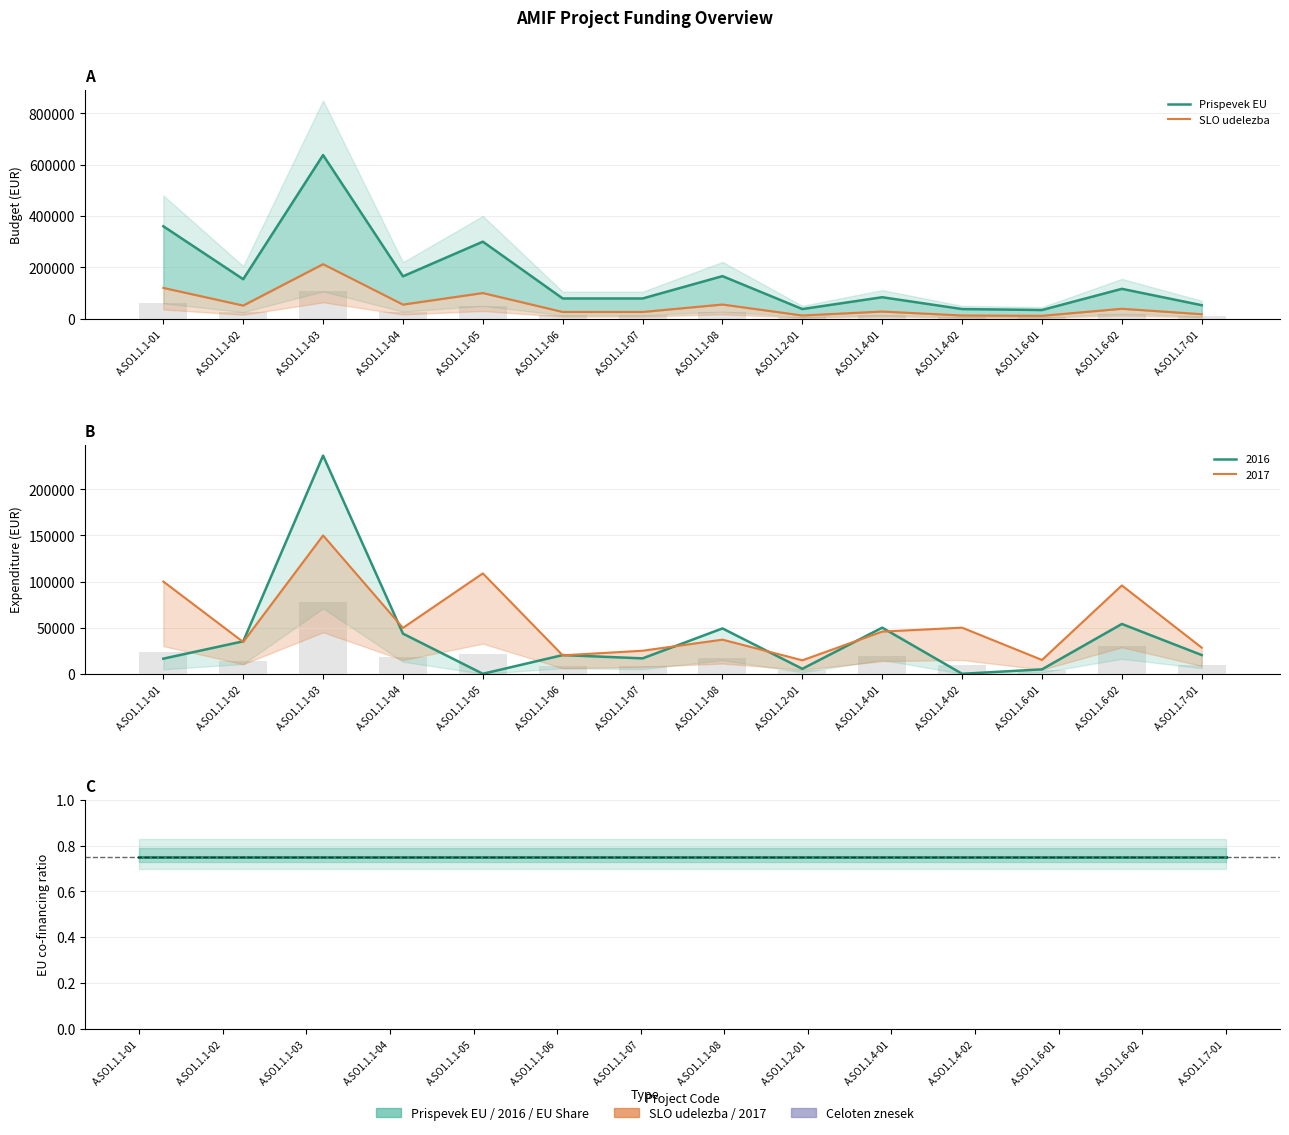

What is the label of the 2nd bar from the left?

A.SO1.1.1-02